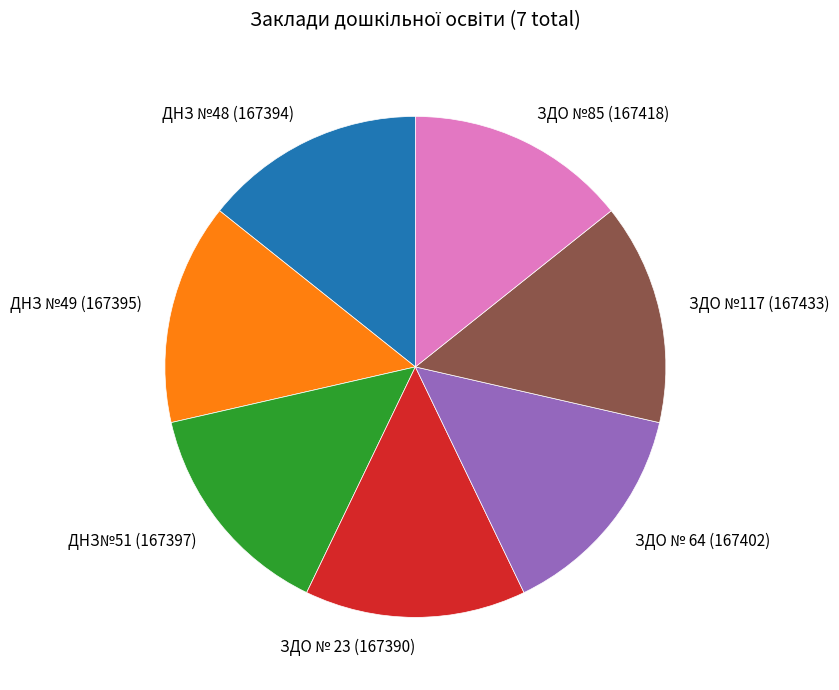

Is ЗДО № 64 the majority of the pie?

No